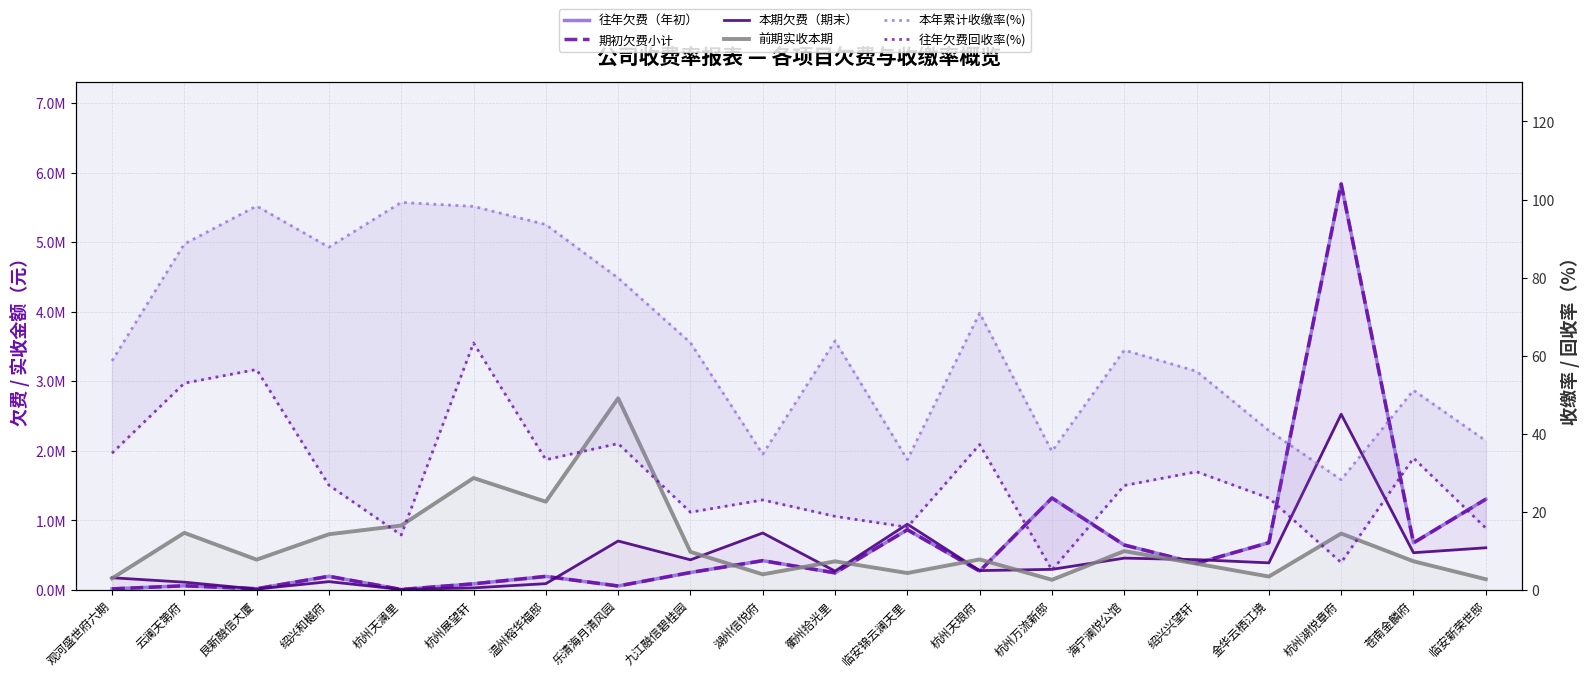

Which series has the widest spread of values?

往年欠费（年初）